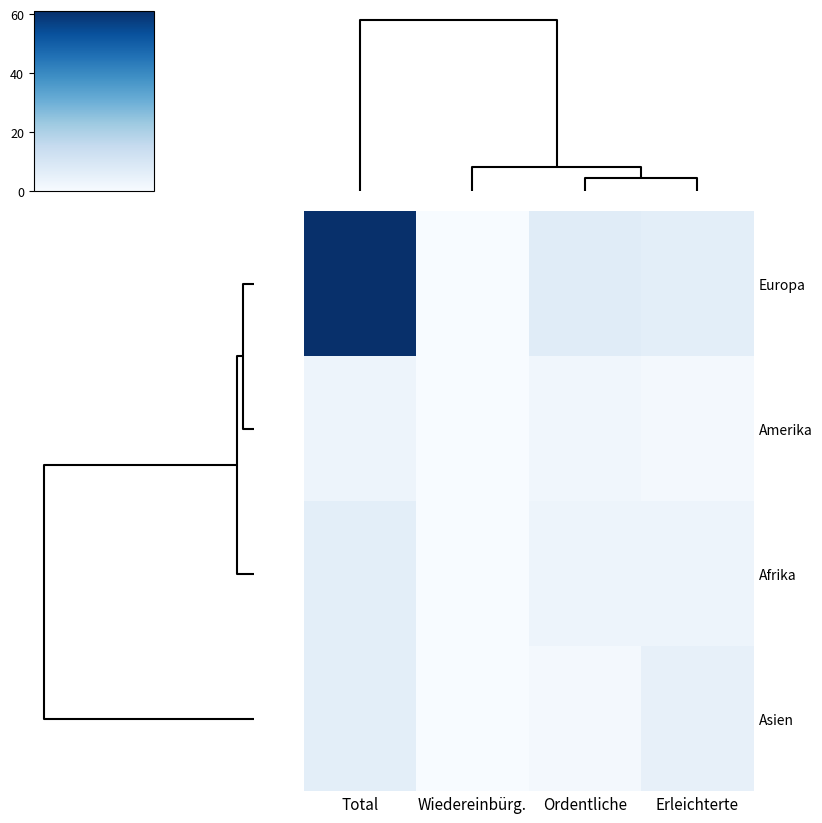

Which series has the largest total across all categories?

row_0